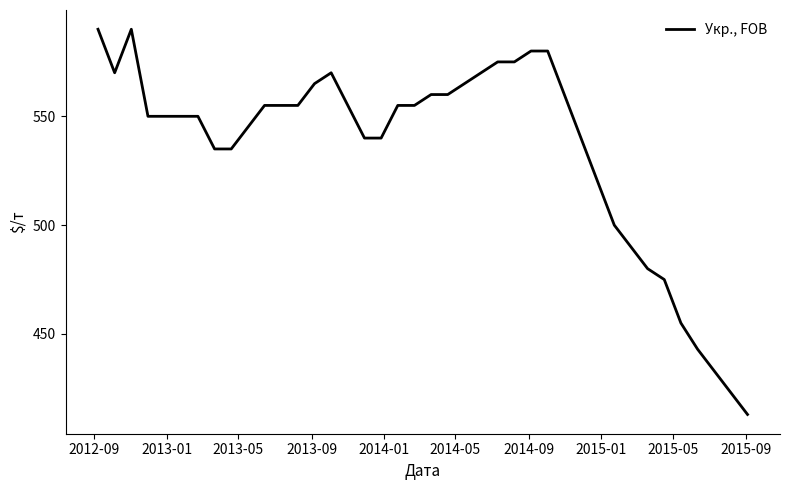

What is the difference between the maximum and minimum values?

177